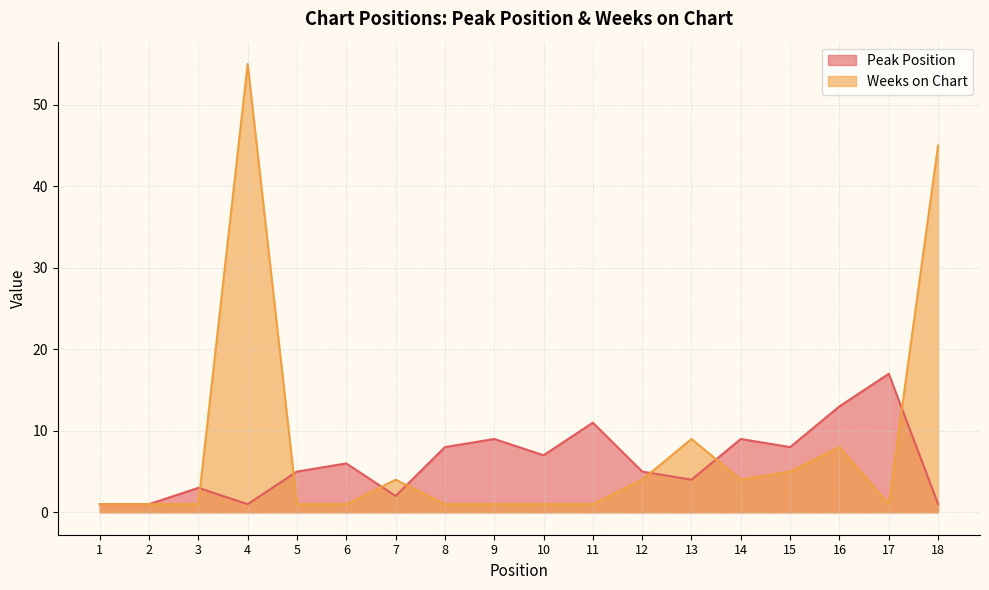

Which series changed the most between 4 and 18?

Weeks on Chart